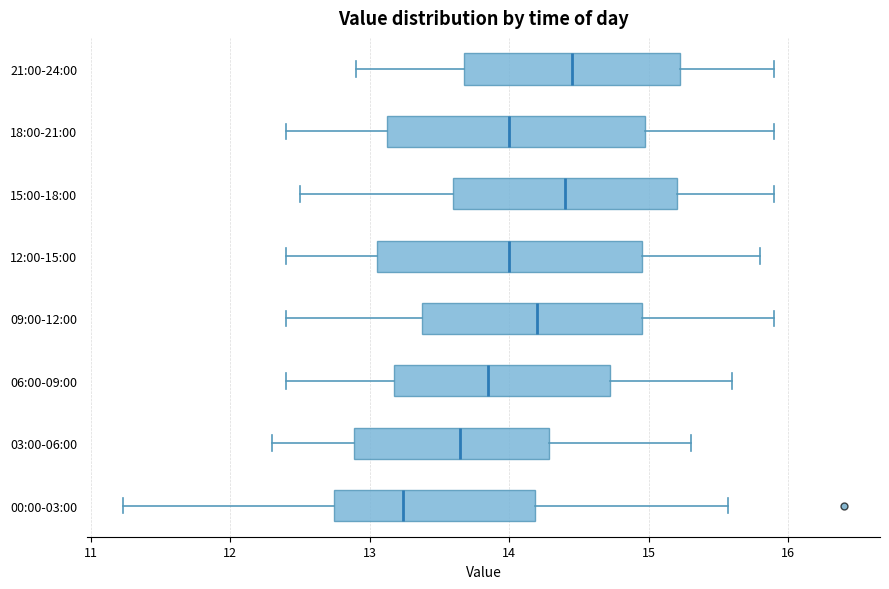

Reading bottom to top, read every box against the x-axis: the position of its median line, the range the box covers, and the ends of its whiskers. The values are not printed on the chart, so give them approximately, as read against the axis.

00:00-03:00: median 13.2, box 12.7 to 14.2, whiskers 11.2 to 15.6
03:00-06:00: median 13.7, box 12.9 to 14.3, whiskers 12.3 to 15.3
06:00-09:00: median 13.9, box 13.2 to 14.7, whiskers 12.4 to 15.6
09:00-12:00: median 14.2, box 13.4 to 15.0, whiskers 12.4 to 15.9
12:00-15:00: median 14.0, box 13.1 to 15.0, whiskers 12.4 to 15.8
15:00-18:00: median 14.4, box 13.6 to 15.2, whiskers 12.5 to 15.9
18:00-21:00: median 14.0, box 13.1 to 15.0, whiskers 12.4 to 15.9
21:00-24:00: median 14.5, box 13.7 to 15.2, whiskers 12.9 to 15.9